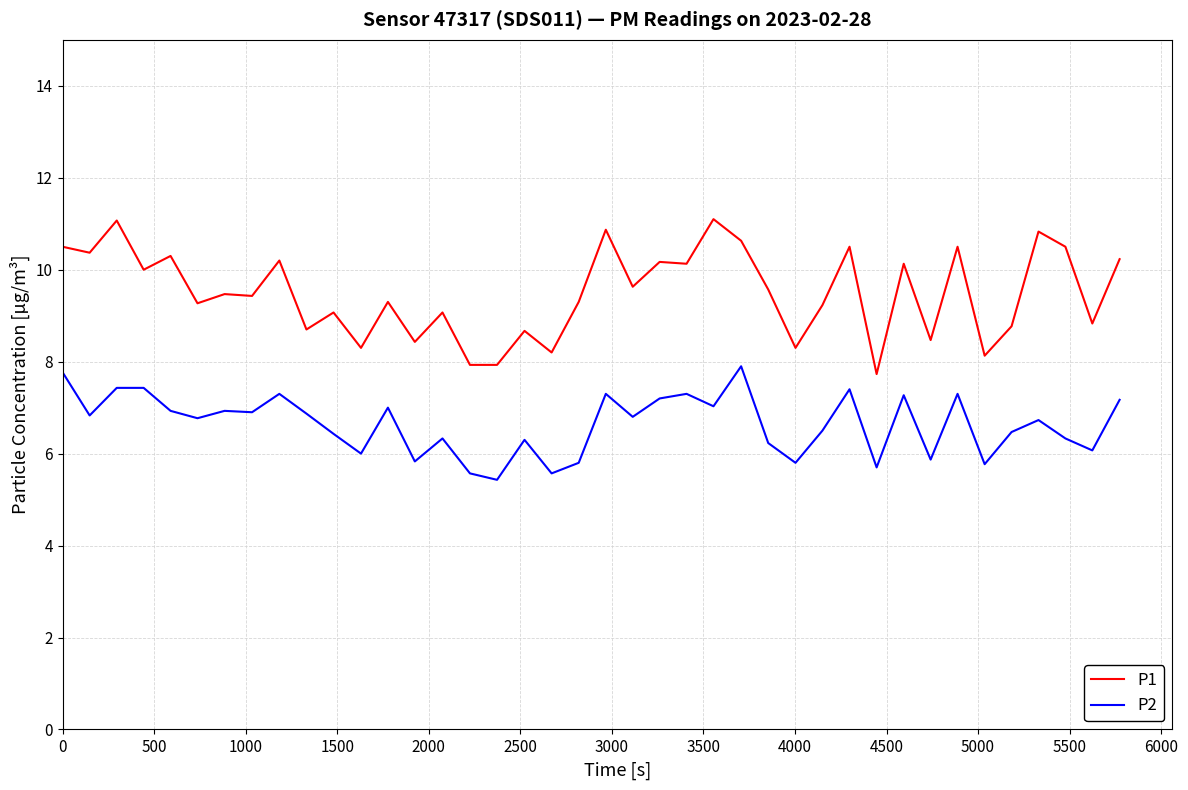

What is the highest value of the P1 series?

11.1